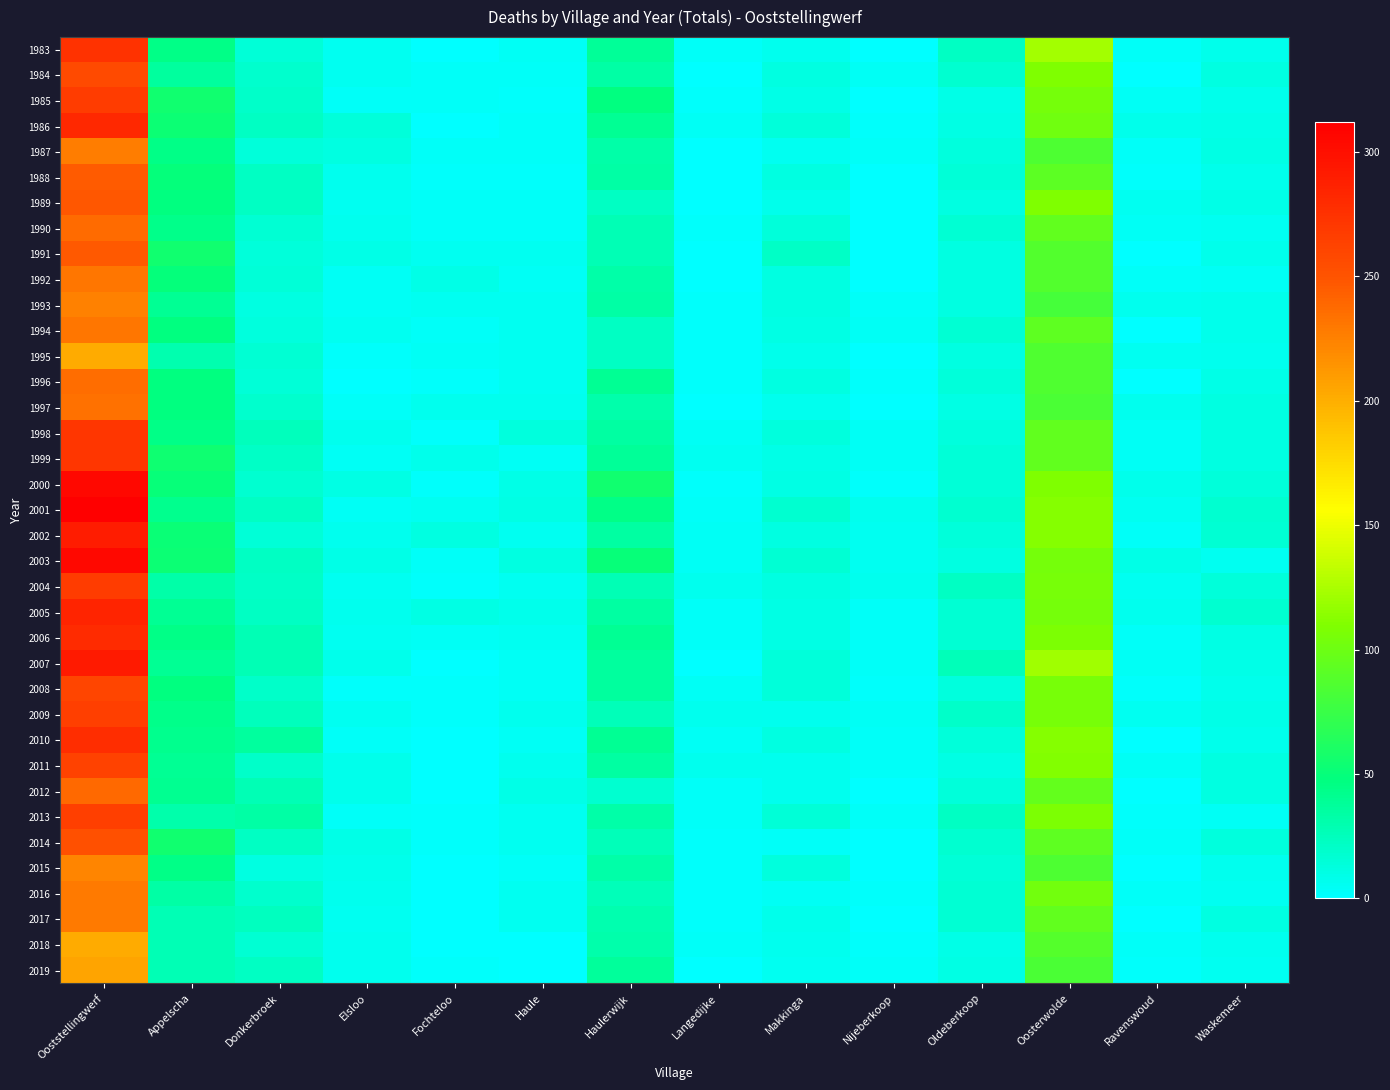

What is the total value across all series at Haulerwijk?

1252